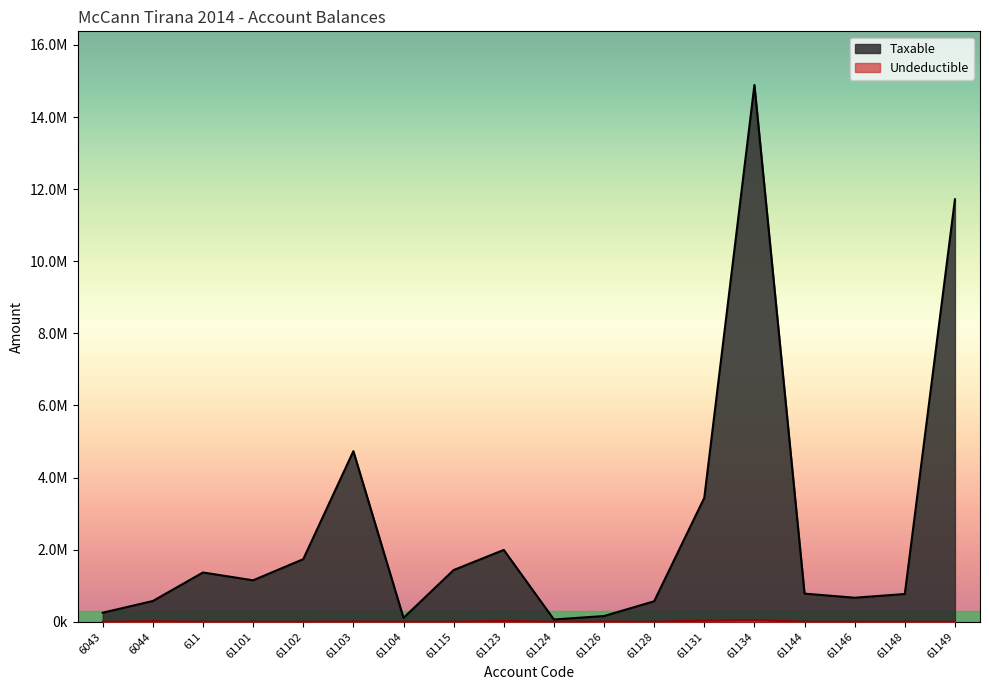

How many data points in Taxable are less than 1149043?

9